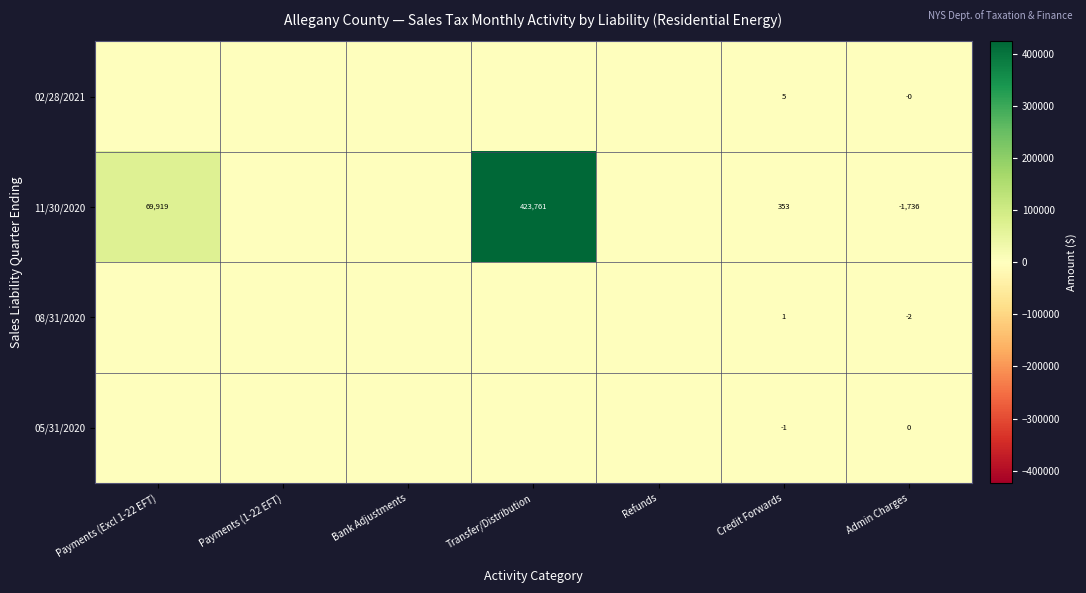

Is it true that 11/30/2020 equals 41258 at Payments (Excl 1-22 EFT)?

False